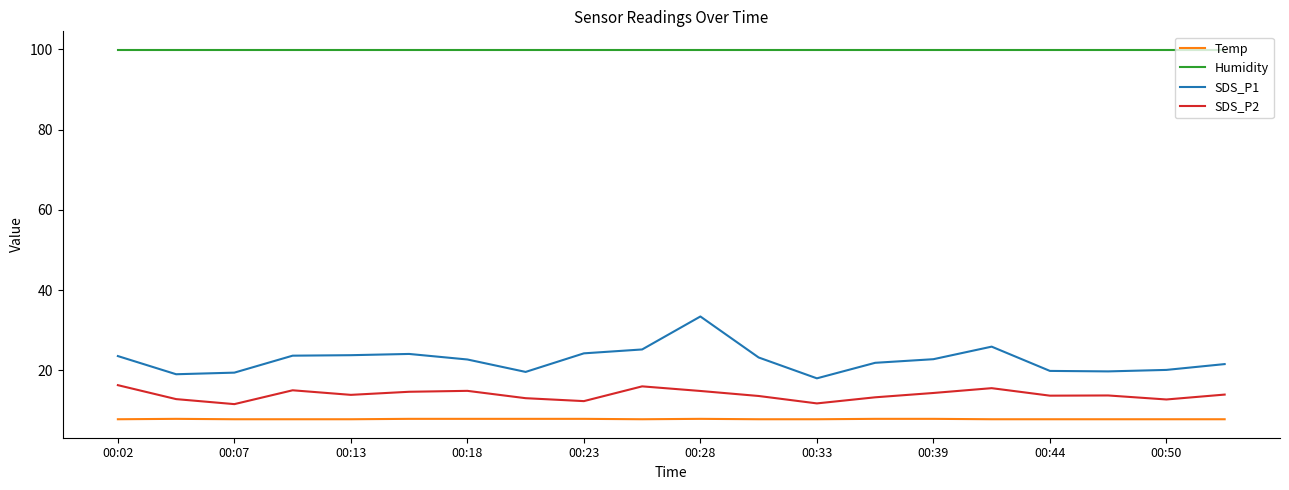

True or false: Temp and SDS_P2 cross at least once.

False